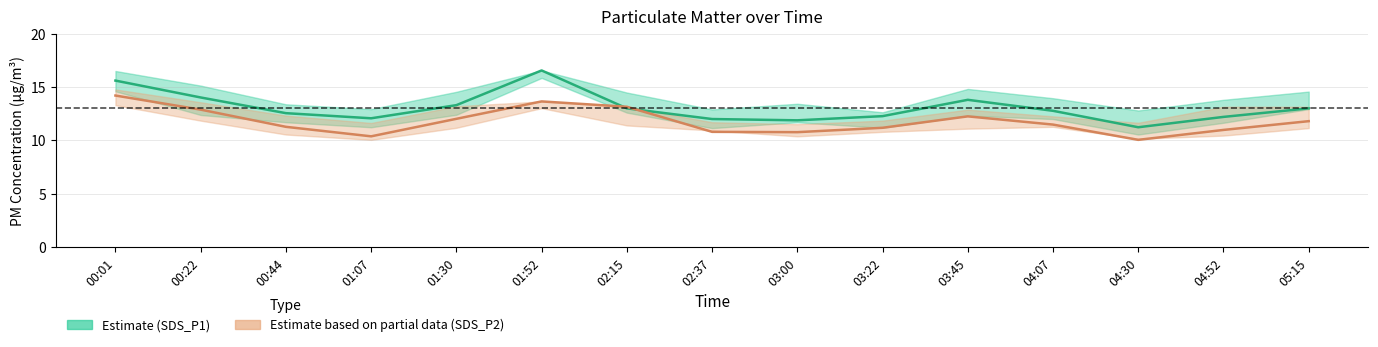

How many values in the SDS_P2_upper series exceed 12?

10